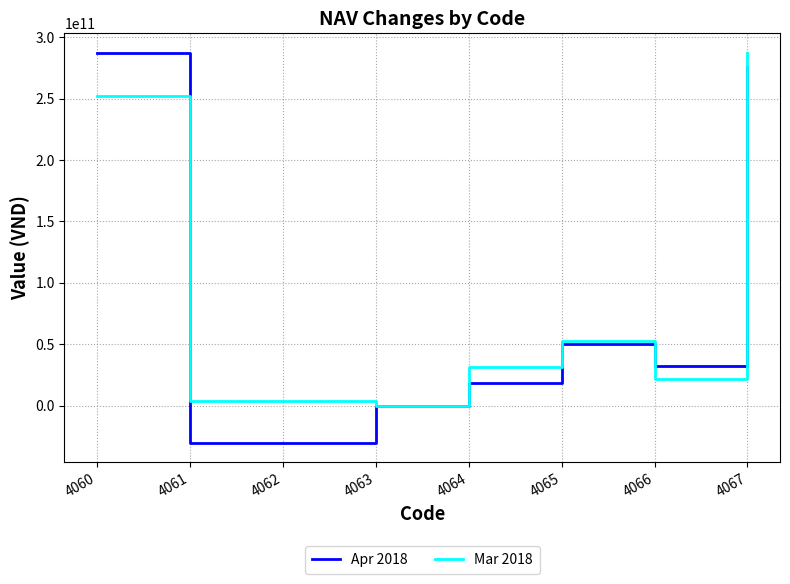

The value of Apr 2018 at 4062 is -6482176303. True or false?

False